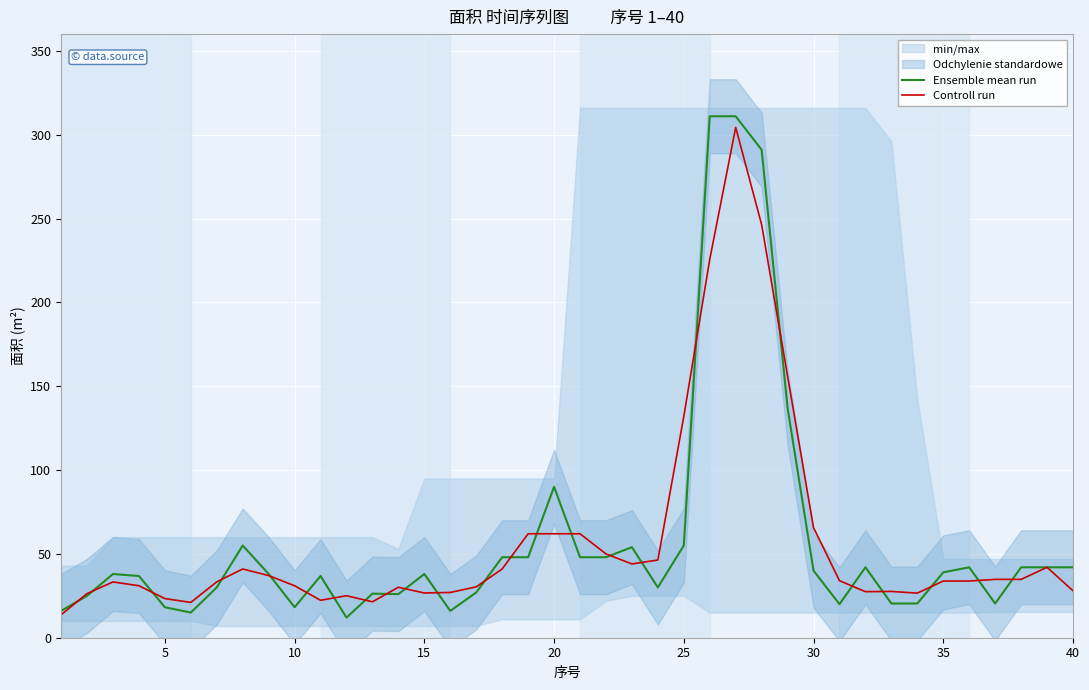

Which series has the widest spread of values?

Ensemble mean run